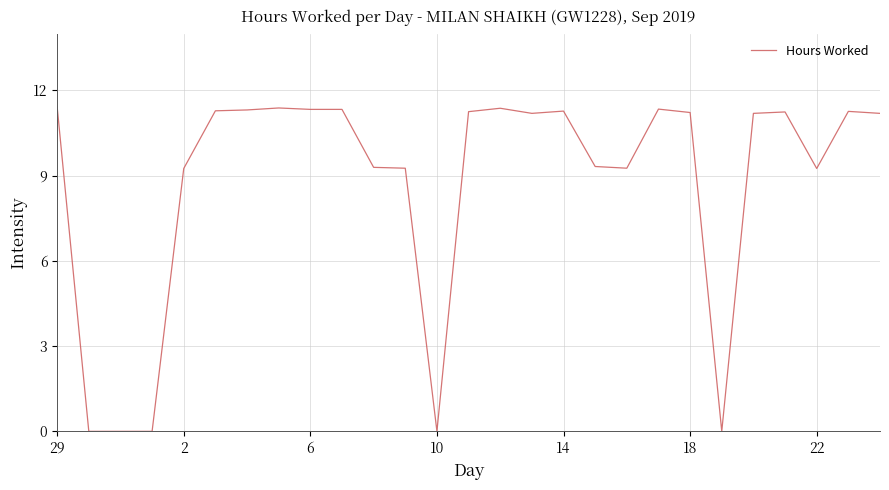

What is the greatest value displayed?

11.4